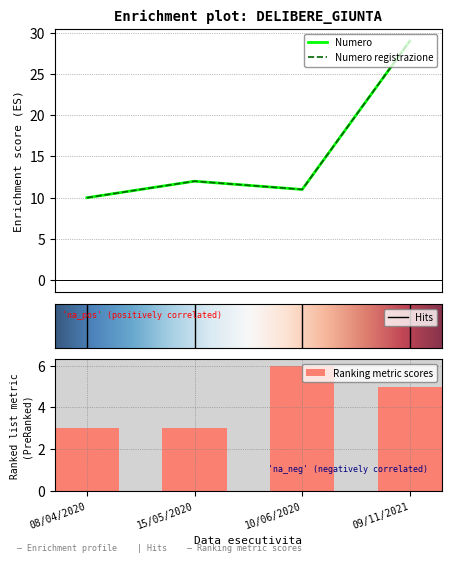

The value of Ranking metric scores at 09/11/2021 is 1. True or false?

False